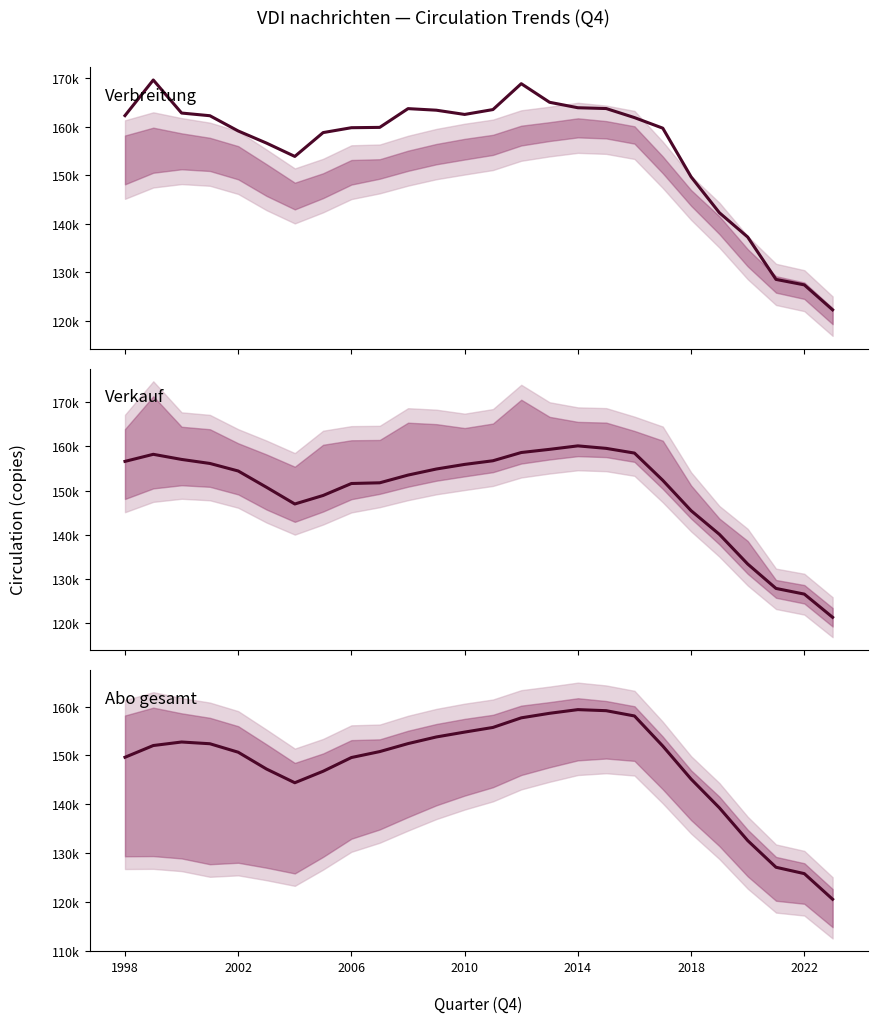

True or false: Verbreitung has more than 0 interior local peaks.

True